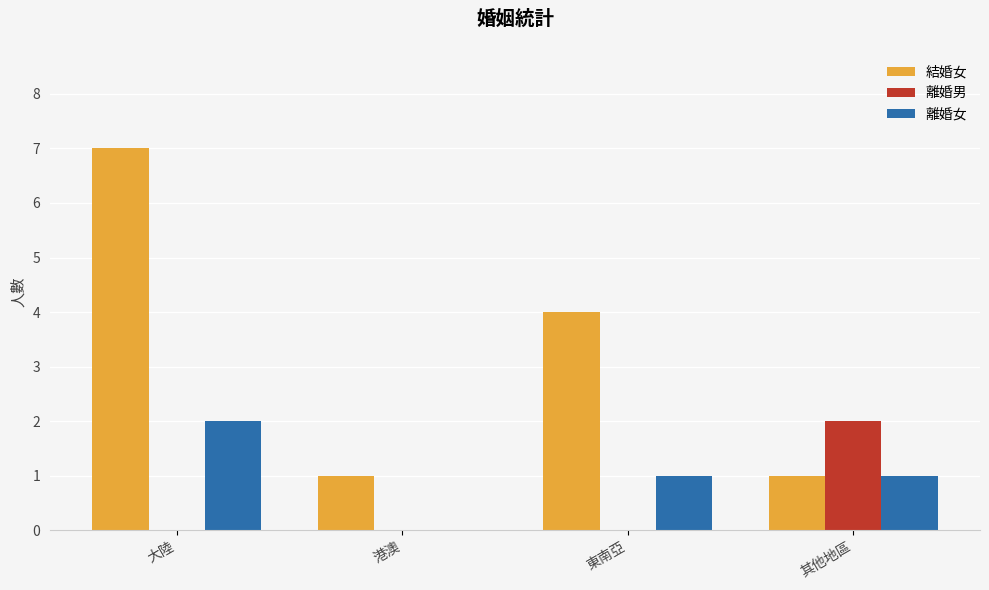

At which label is 結婚女 closest to 4?

東南亞